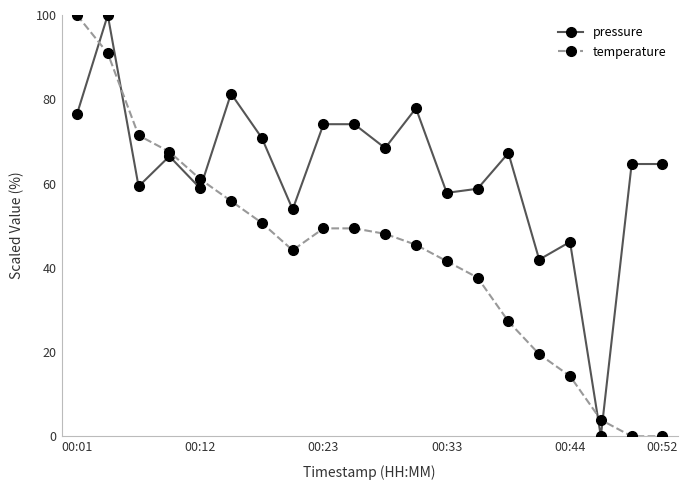

Which series has the largest total across all categories?

pressure